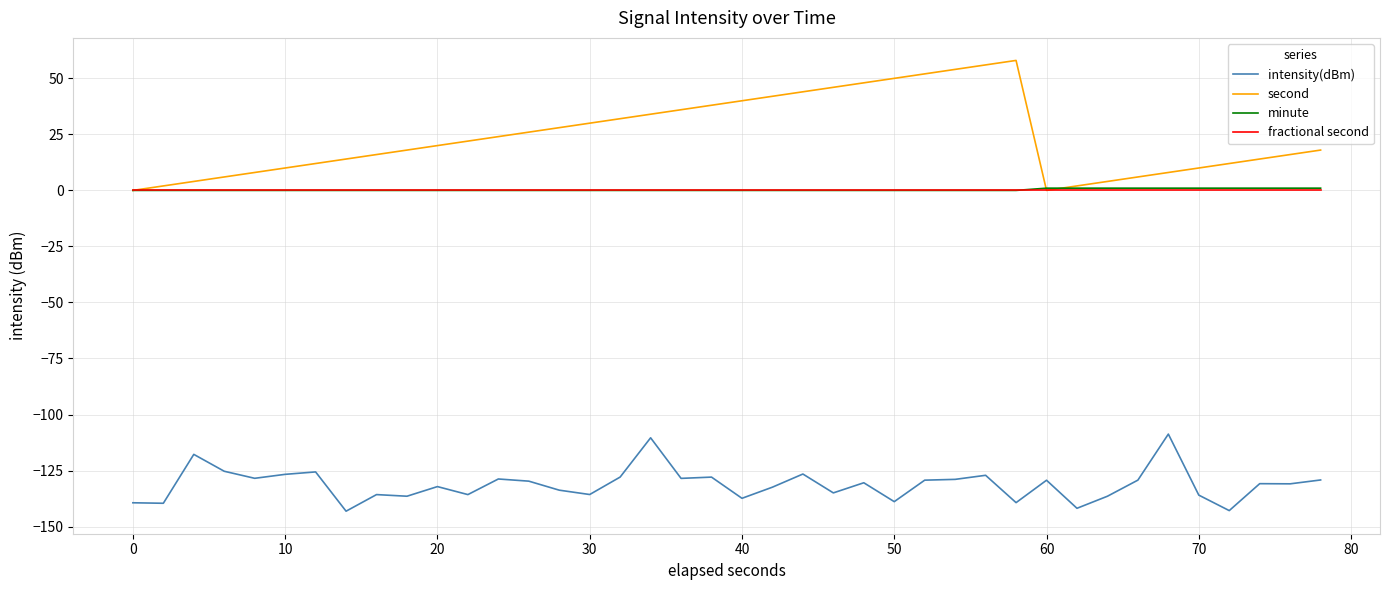

True or false: intensity(dBm) and minute cross at least once.

False